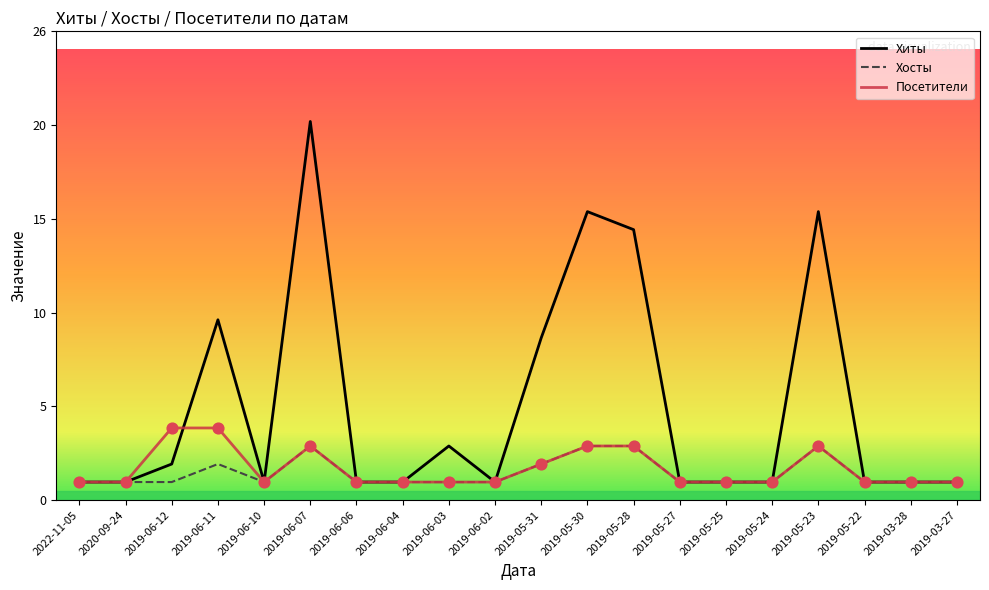

What is the total value across all series at 2019-06-04?

3